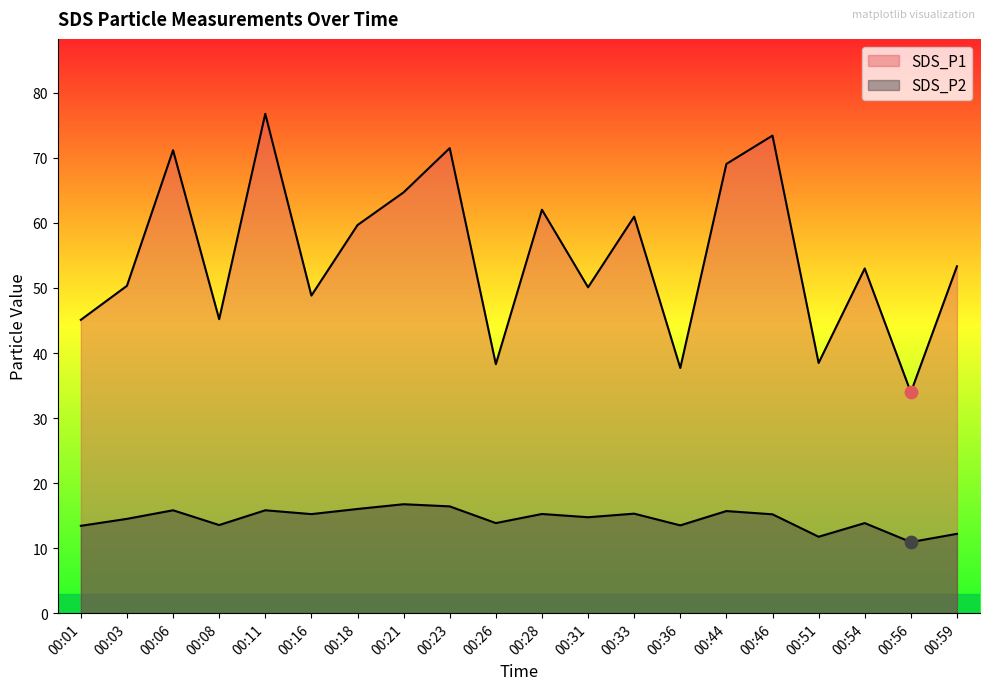

What are all the series names shown in the legend?

SDS_P1, SDS_P2